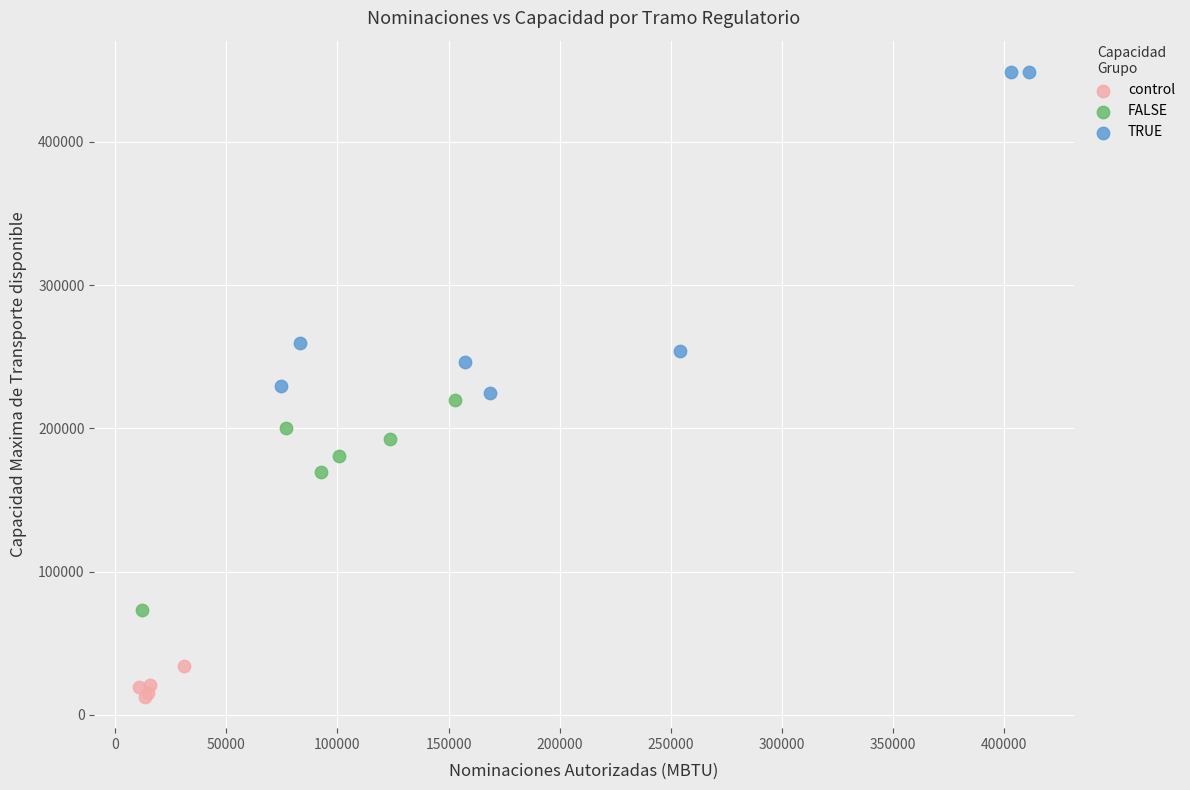

Which series reaches the maximum Y coordinate?

TRUE